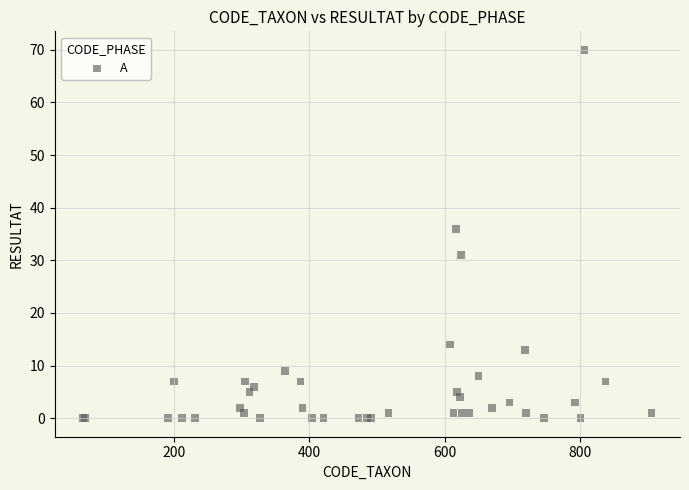

What Y value in the scatter plot is closest to 35?

36